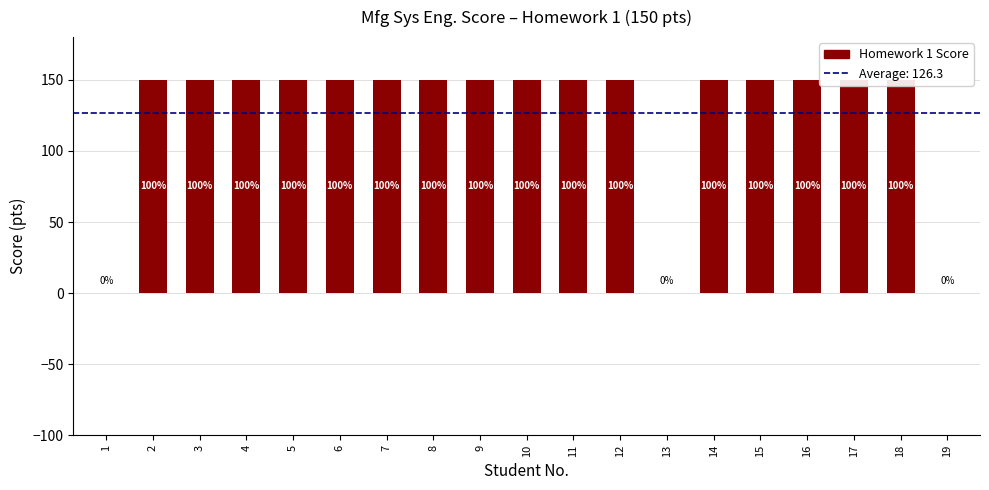

List the labels in order of value, smallest first.

1, 13, 19, 2, 3, 4, 5, 6, 7, 8, 9, 10, 11, 12, 14, 15, 16, 17, 18